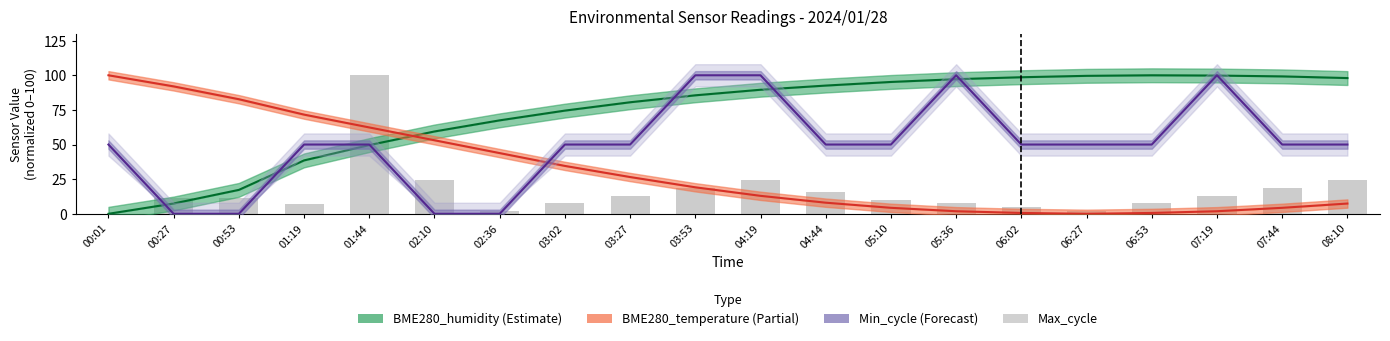

What is the total value across all series at 06:27?

151.5